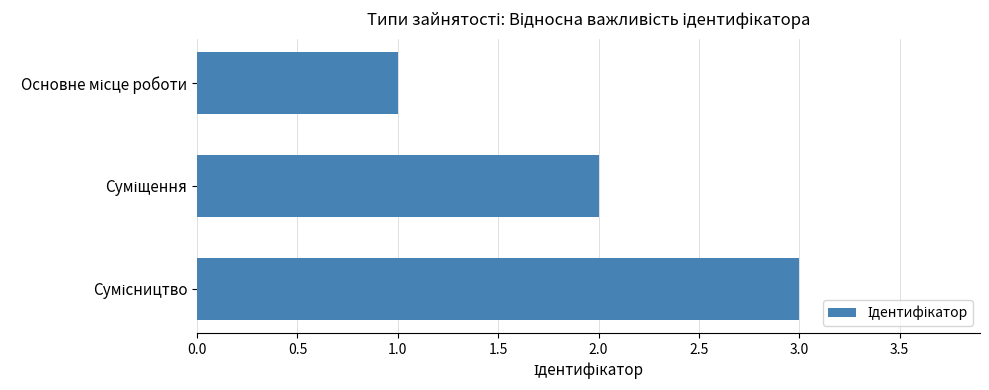

What is the greatest value displayed?

3